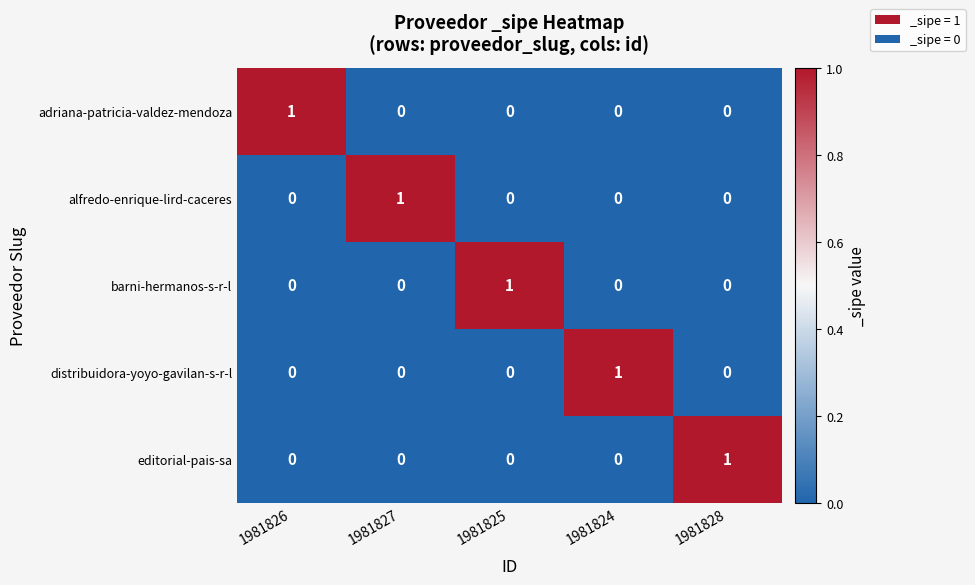

At how many categories does at least one series exceed 0?

5